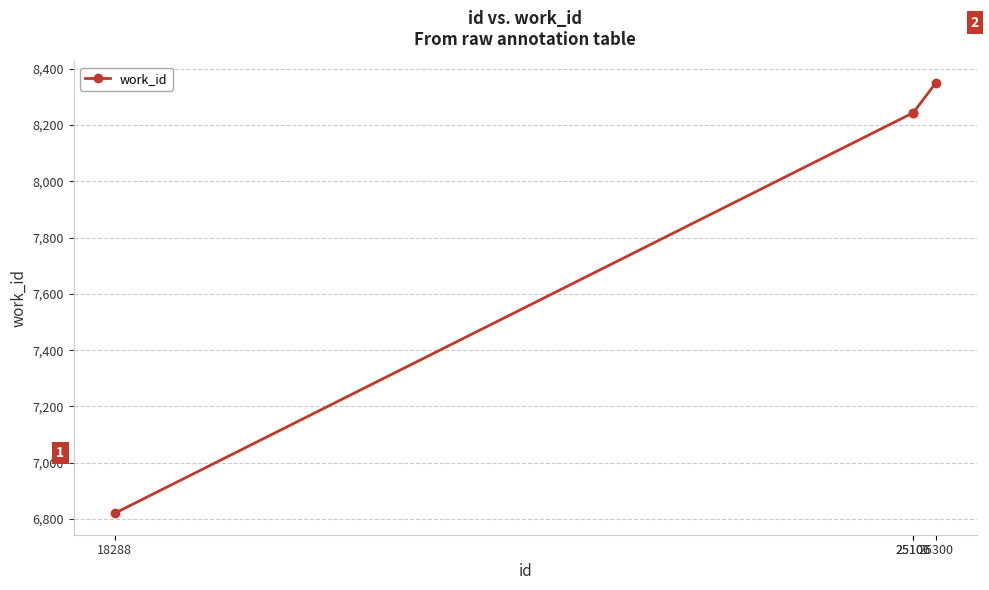

What is the smallest value displayed?

6821